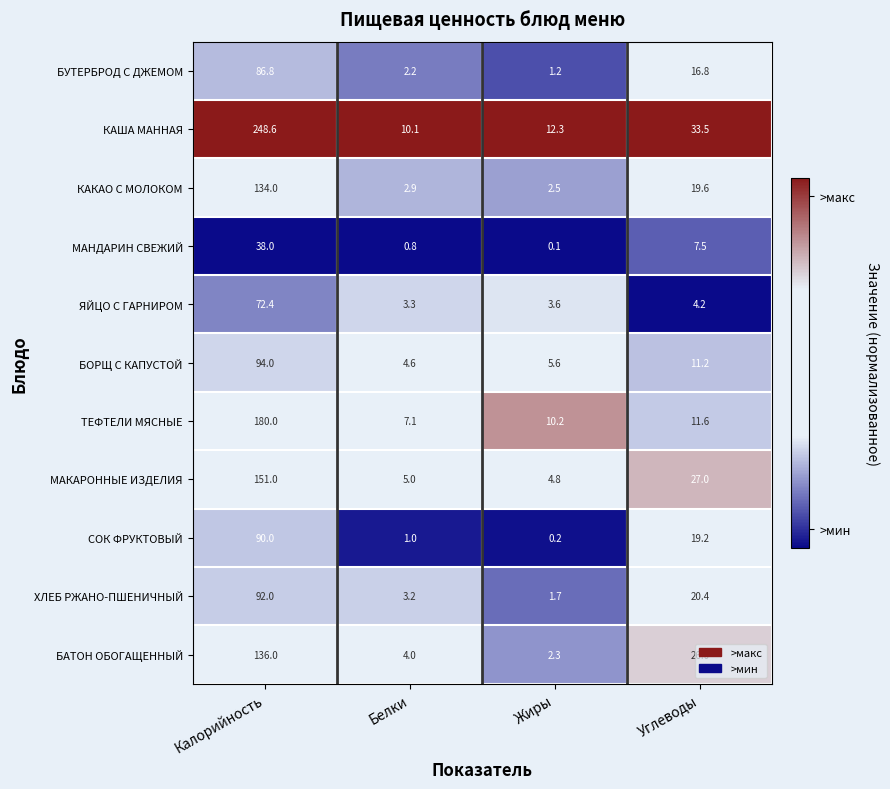

At how many categories does at least one series exceed 0?

4